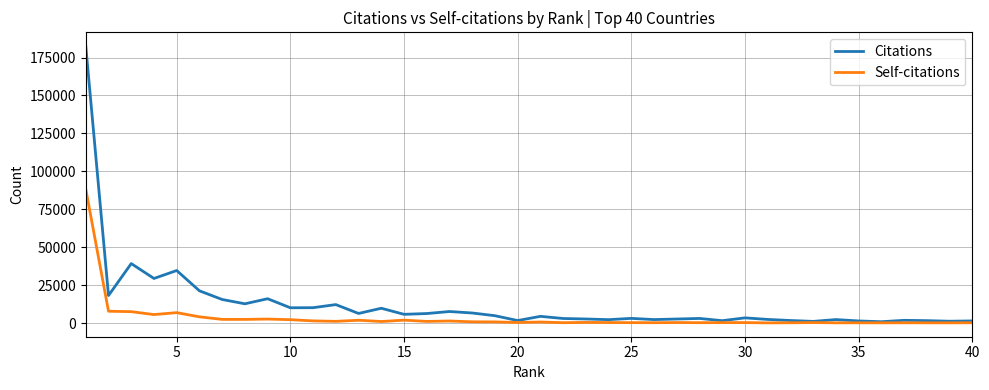

List the series in order of their overall mean, highest first.

Citations, Self-citations